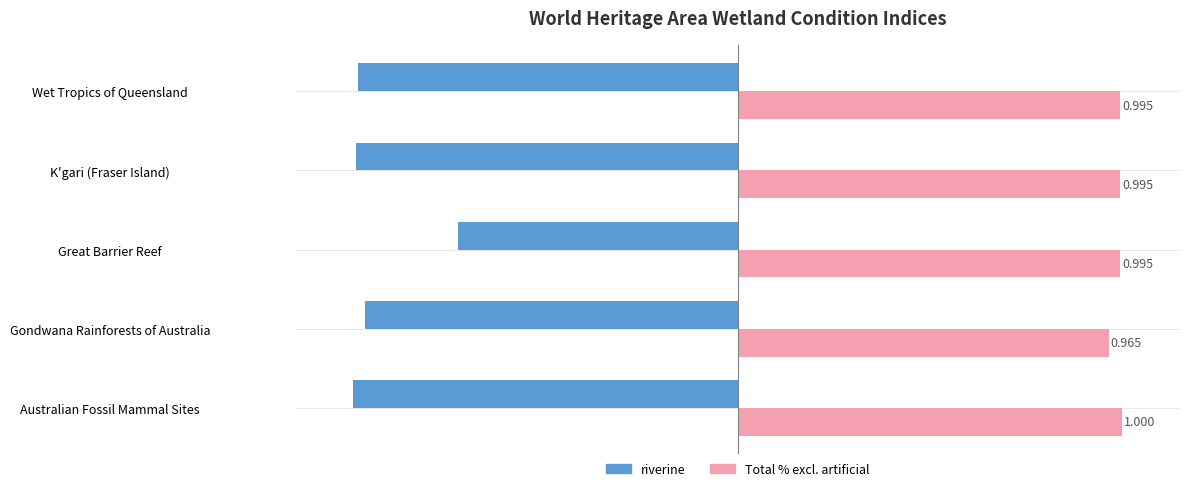

Which series changed the most between Australian Fossil Mammal Sites and K'gari (Fraser Island)?

riverine